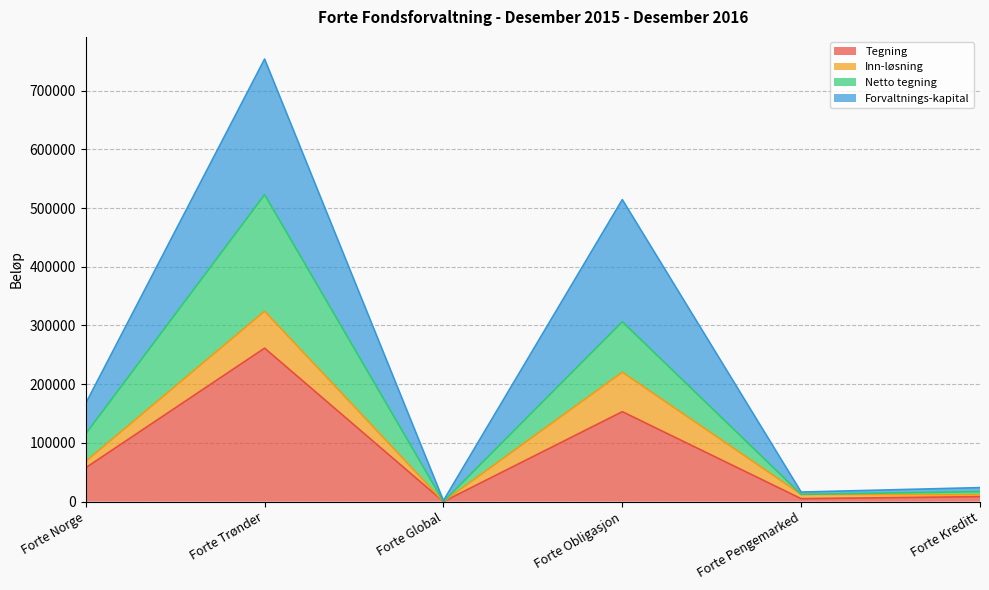

At which category does Tegning reach its first local peak?

Forte Trønder